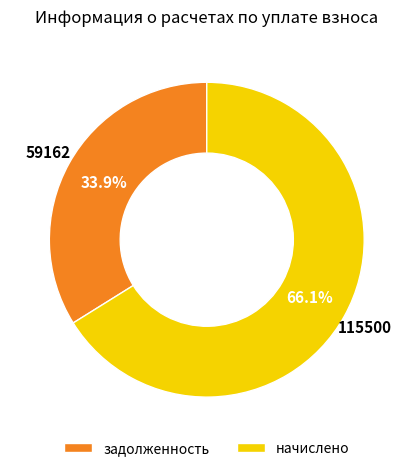

Which category has the biggest portion of the pie?

начислено